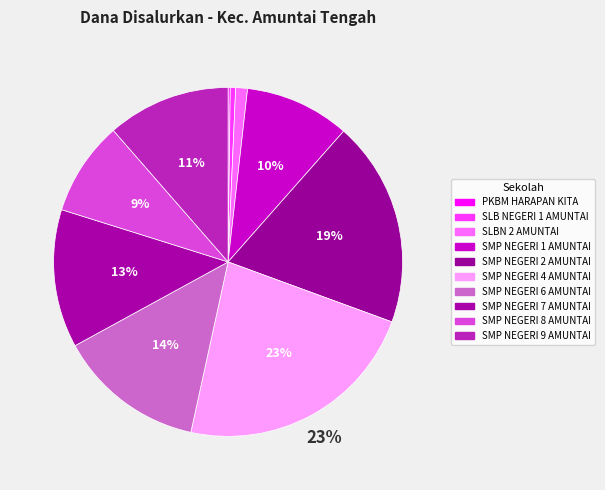

The SMP NEGERI 4 AMUNTAI slice represents 23% of the pie. True or false?

True